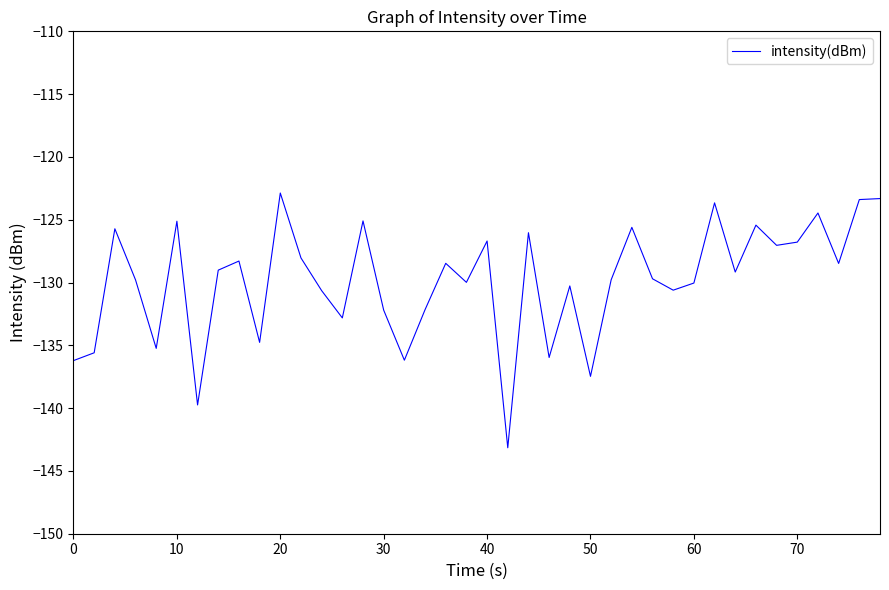

What is the smallest value displayed?

-143.2